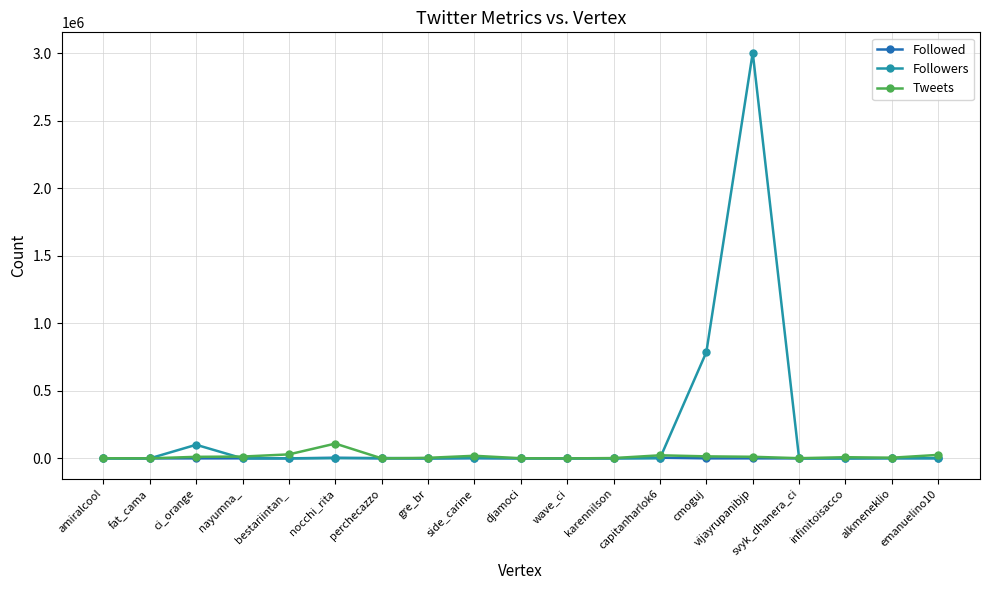

At which category is the sum across all series the highest?

vijayrupanibjp